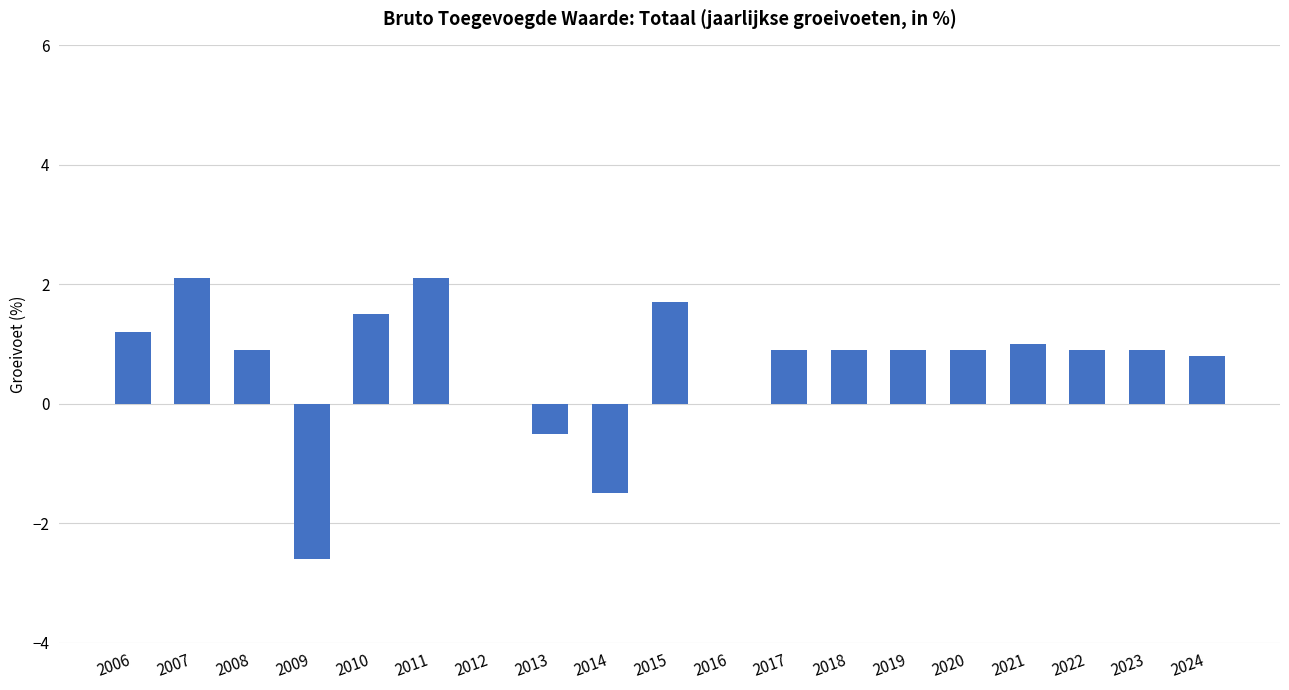

What is the sum of the values at 2012 and 2021?

1.0